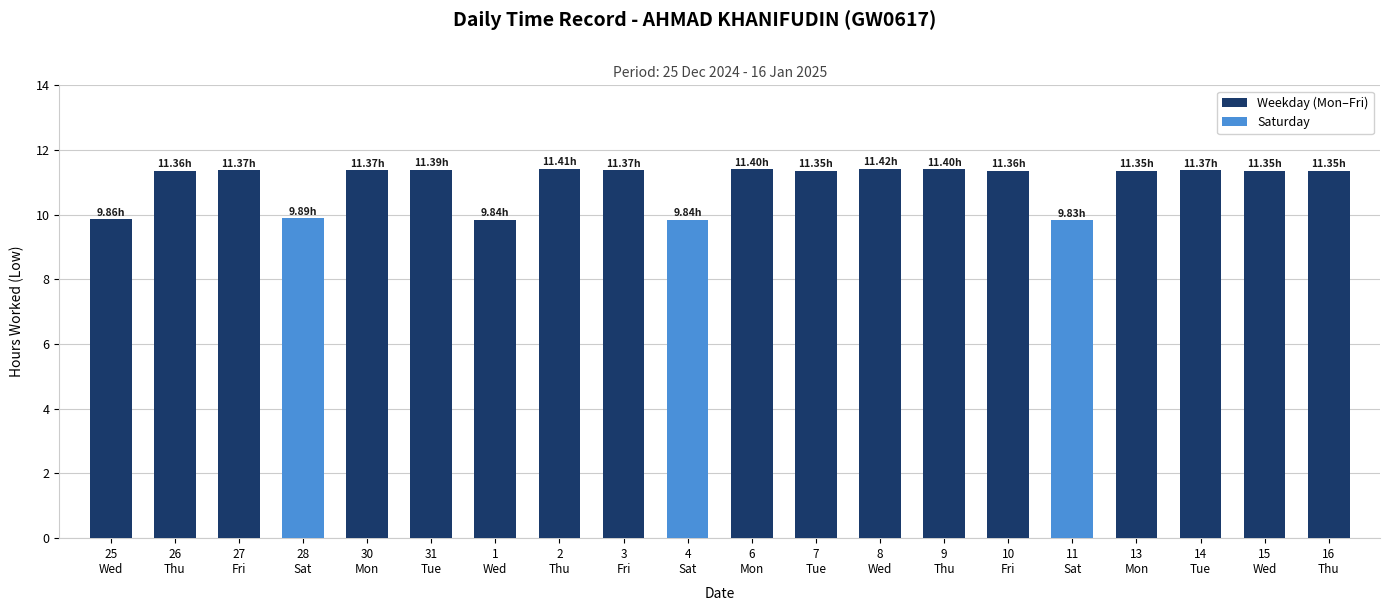

How many bars are there in total?

20